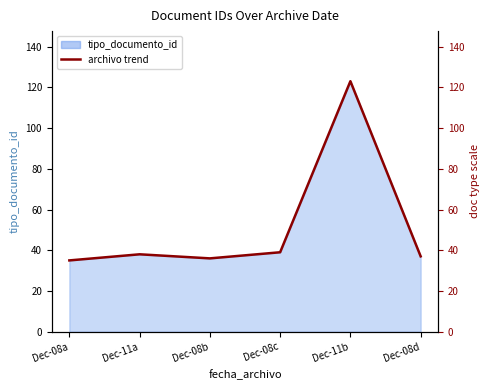

The value at Dec-08b is 36. True or false?

True